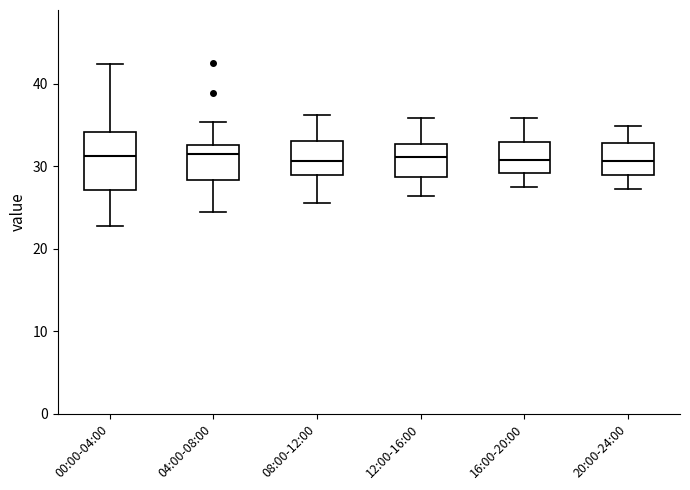

Reading left to right, read every box against the y-axis: the position of its median line, the range the box covers, and the ends of its whiskers. The values are not printed on the chart, so give them approximately, as read against the axis.

00:00-04:00: median 31, box 27 to 34, whiskers 23 to 42
04:00-08:00: median 32, box 28 to 33, whiskers 24 to 35
08:00-12:00: median 31, box 29 to 33, whiskers 26 to 36
12:00-16:00: median 31, box 29 to 33, whiskers 26 to 36
16:00-20:00: median 31, box 29 to 33, whiskers 28 to 36
20:00-24:00: median 31, box 29 to 33, whiskers 27 to 35